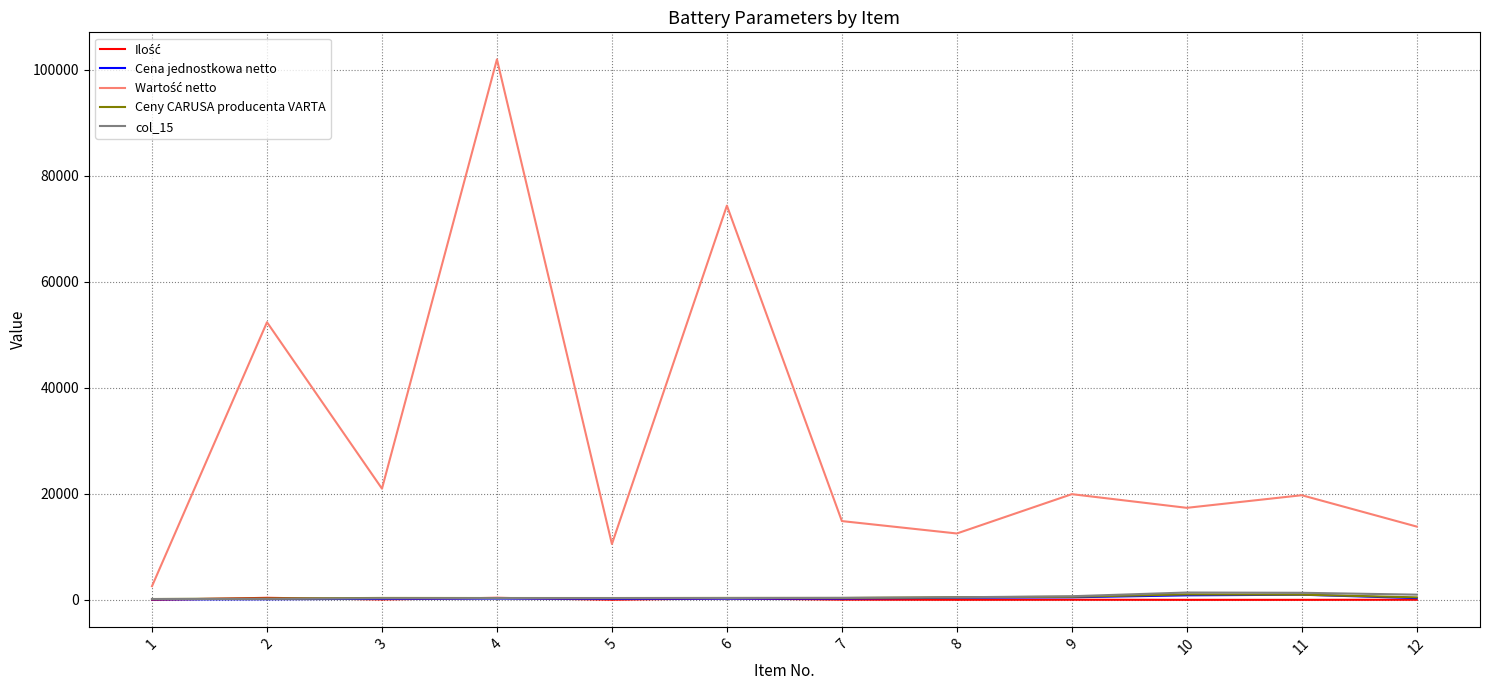

Does the chart display data point markers on the line(s)?

No